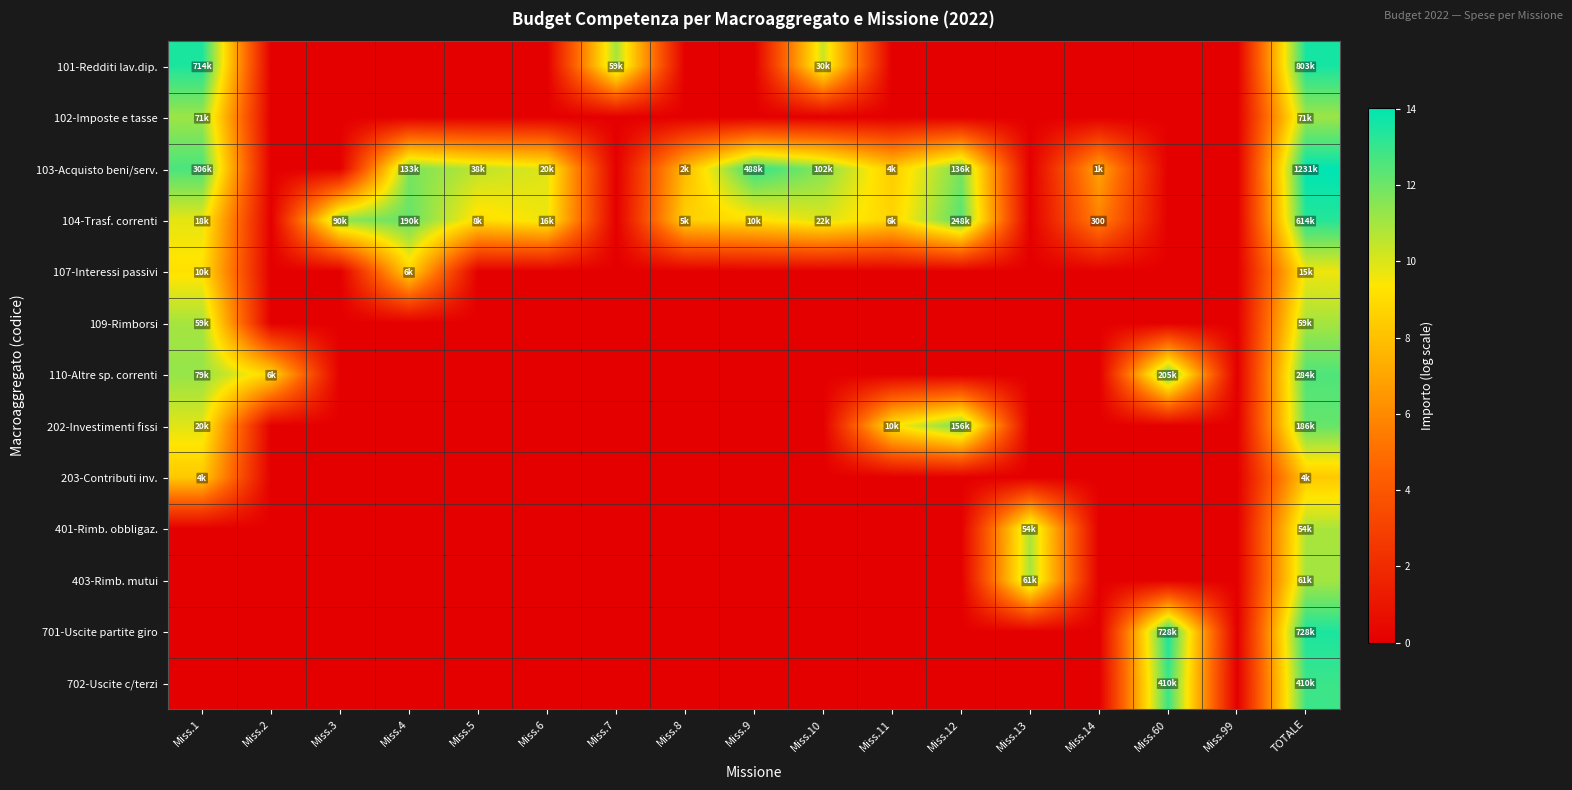

What is the difference between the maximum and minimum values in the 109-Rimborsi series?

11.0